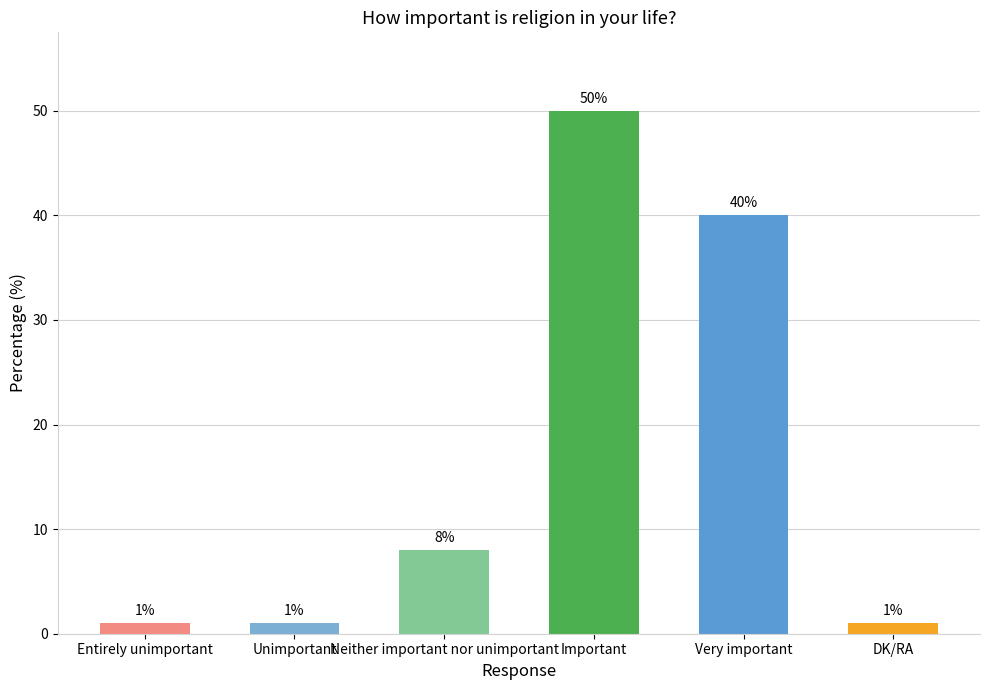

True or false: the data shows 19 at Very important.

False